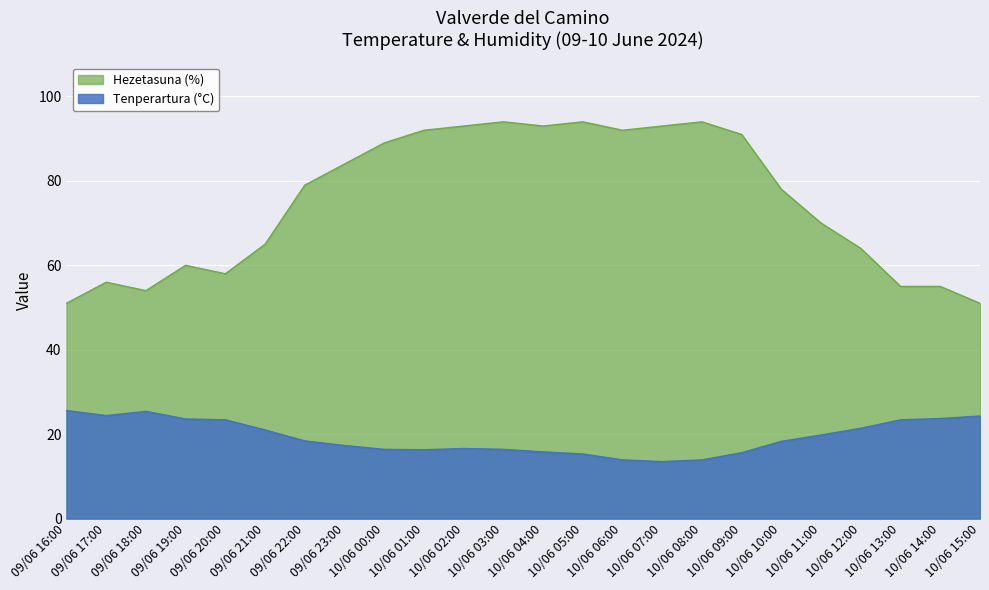

Is the value of Tenperartura (°C) at 09/06 20:00 greater than the value of Hezetasuna (%) at 10/06 01:00?

No